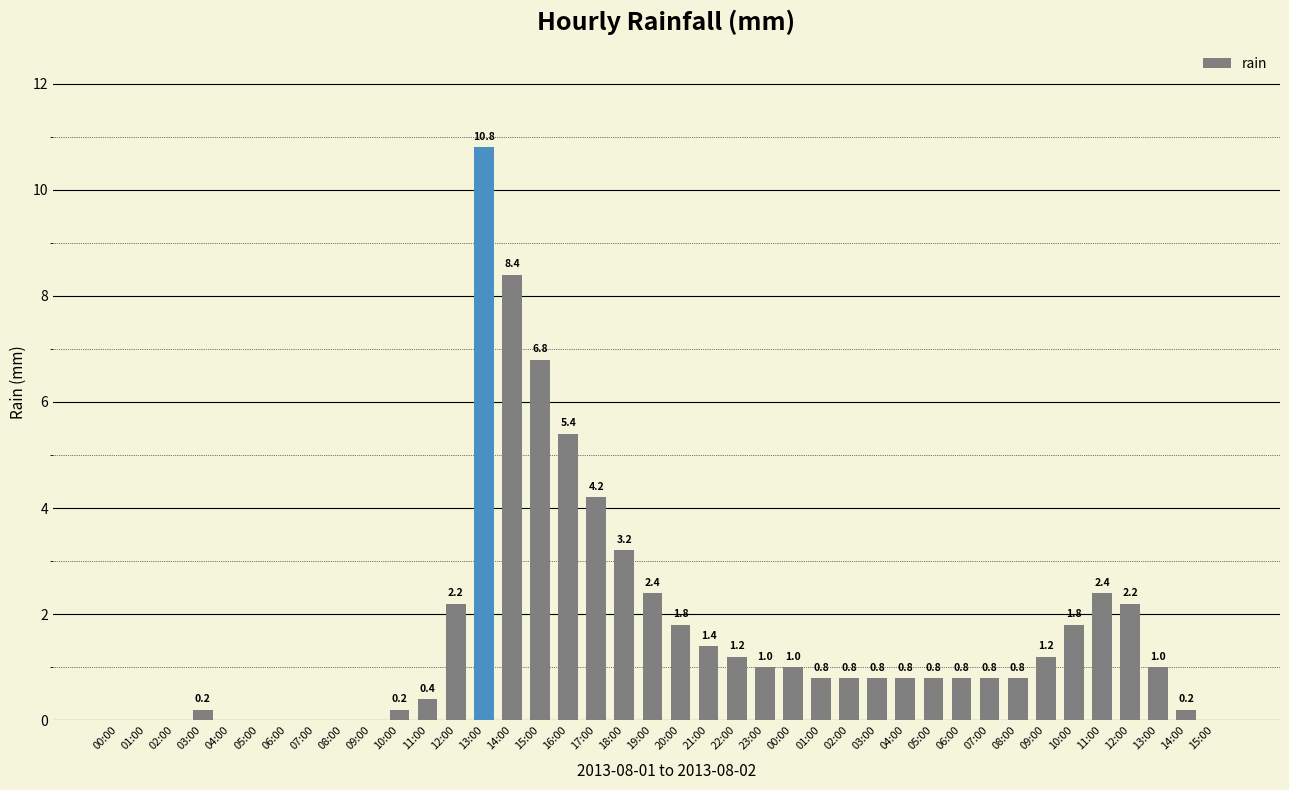

Between 06:00 and 11:00, which is larger?

06:00